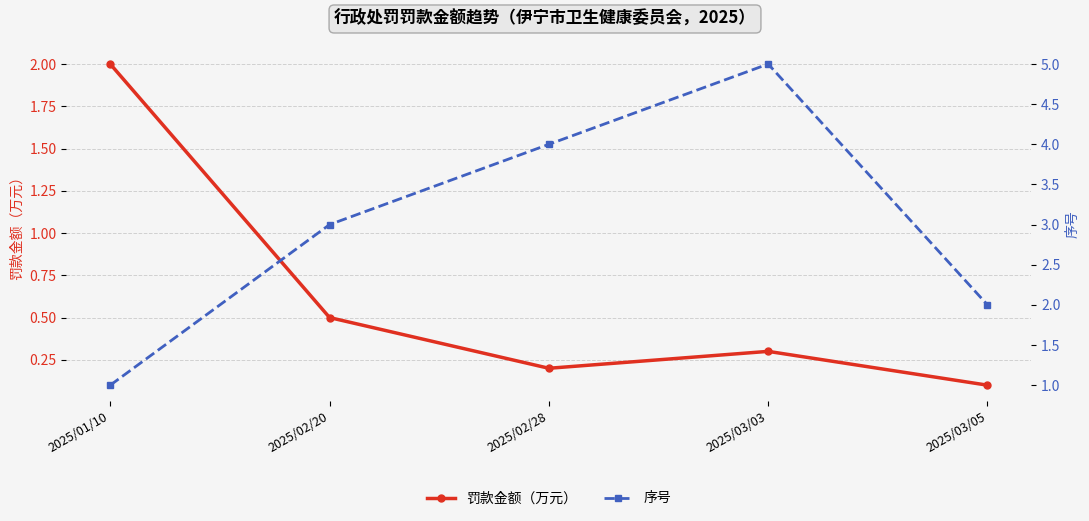

What is the difference between the maximum and minimum values in the 序号 series?

4.0